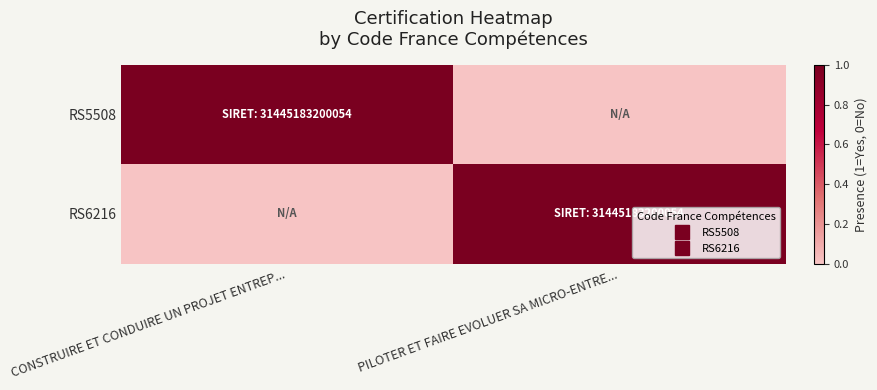

Which series changed the most between CONSTRUIRE ET CONDUIRE UN PROJET ENTREP... and PILOTER ET FAIRE EVOLUER SA MICRO-ENTRE...?

RS5508